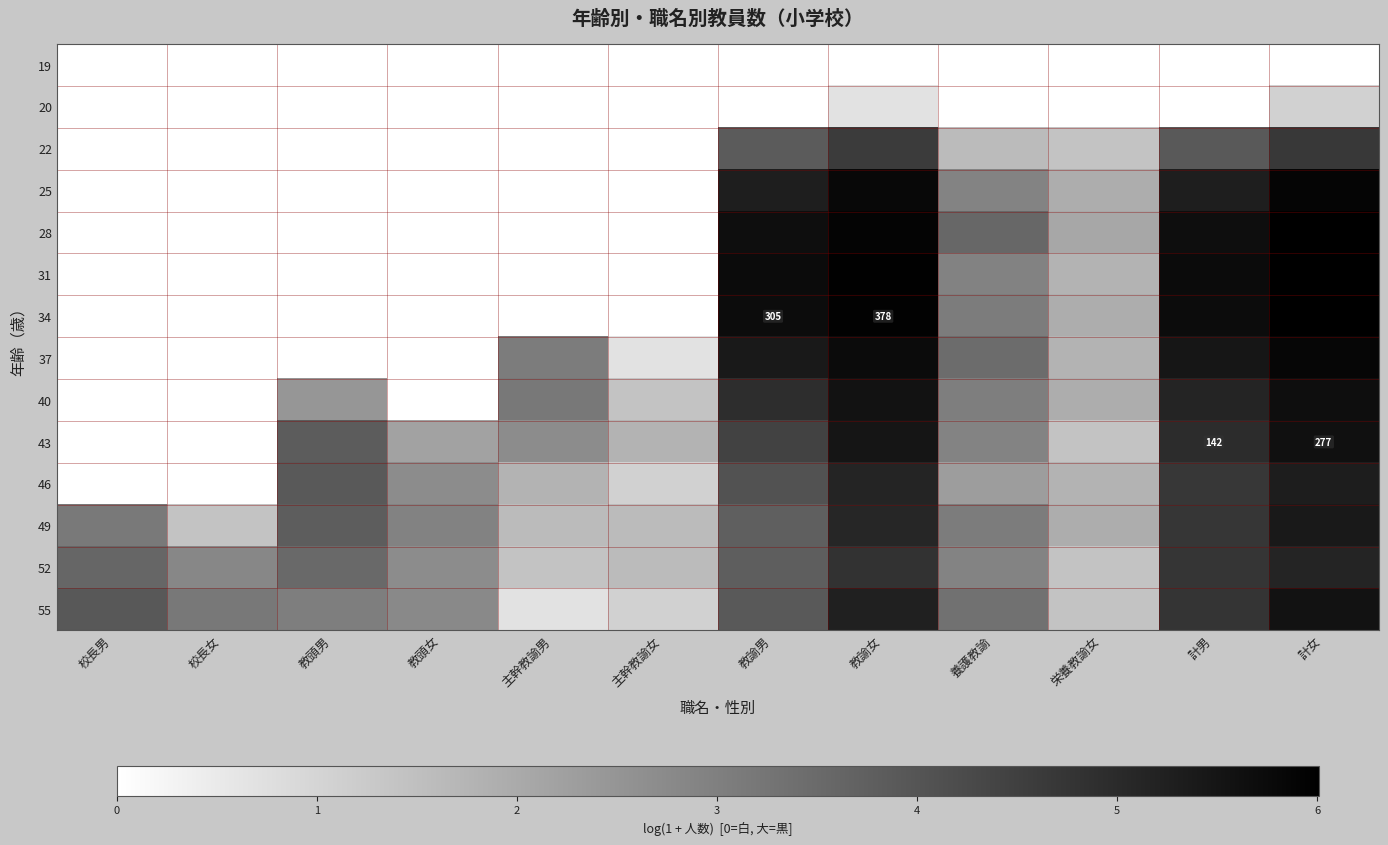

At which label does 37 reach its minimum?

校長男